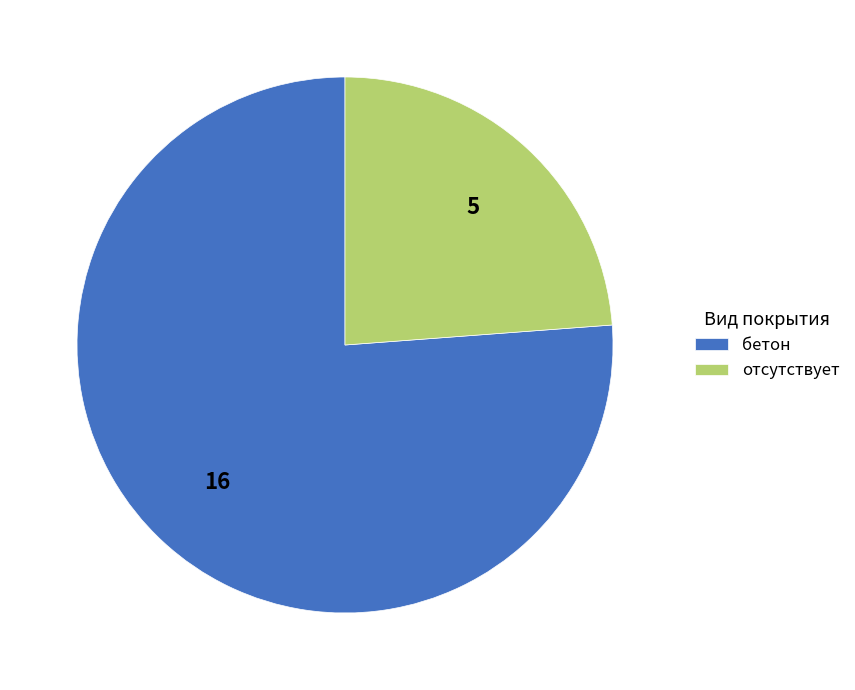

Combined, do отсутствует and бетон account for over 50%?

Yes